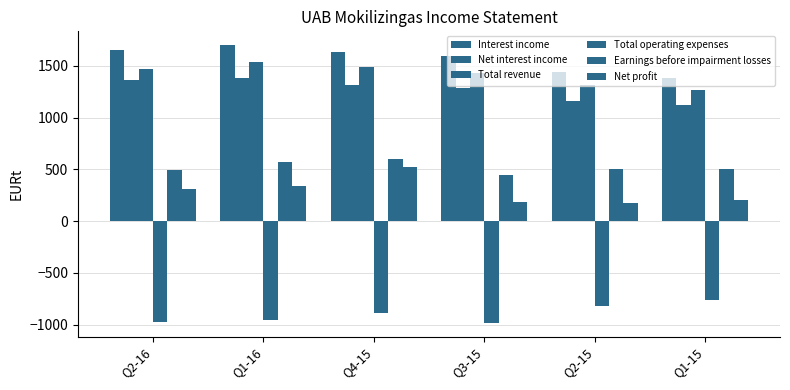

List the labels in order of Total operating expenses value, largest first.

Q1-15, Q2-15, Q4-15, Q1-16, Q2-16, Q3-15